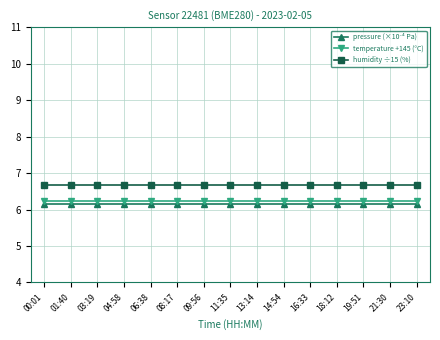

True or false: temperature +145 (°C) and humidity ÷15 (%) intersect in this chart.

False